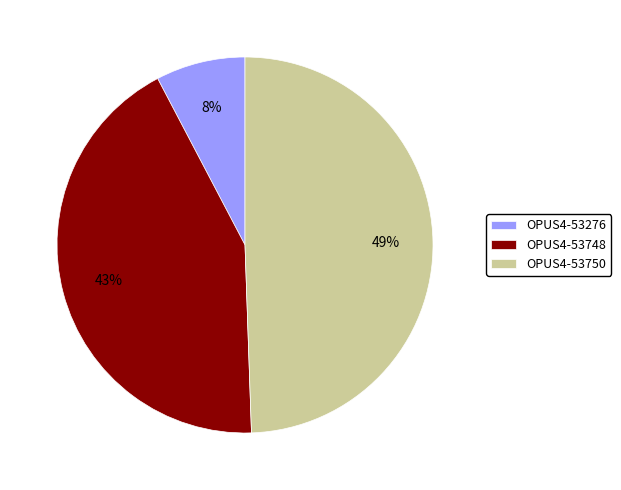

Which slice is the smallest?

OPUS4-53276